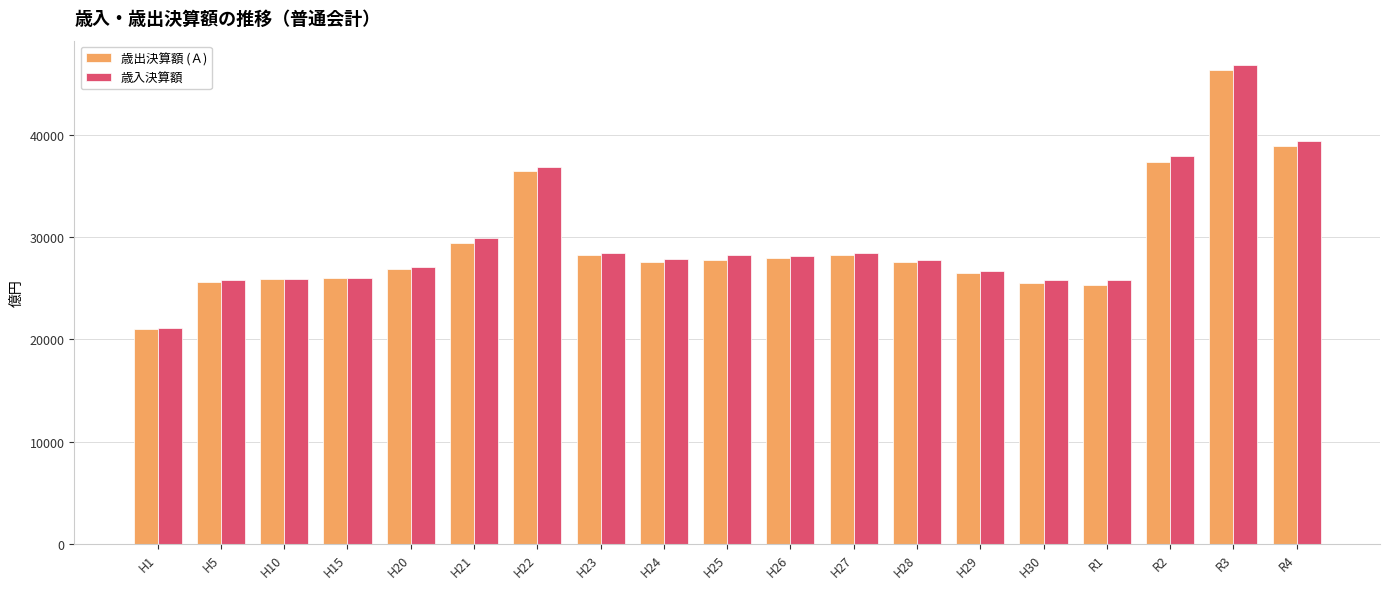

Which series has the largest range (max minus min)?

歳入決算額